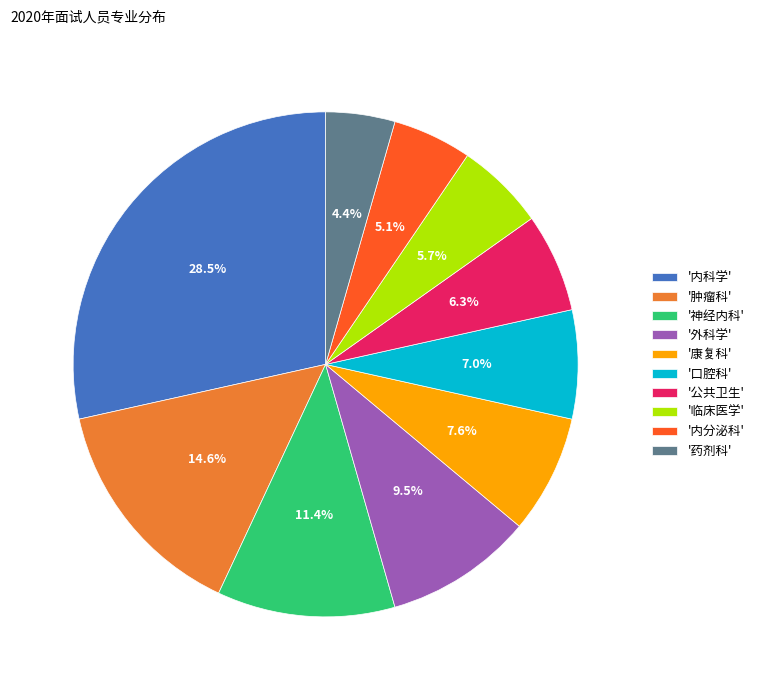

Which has a higher value, '内科学' or '神经内科'?

'内科学'